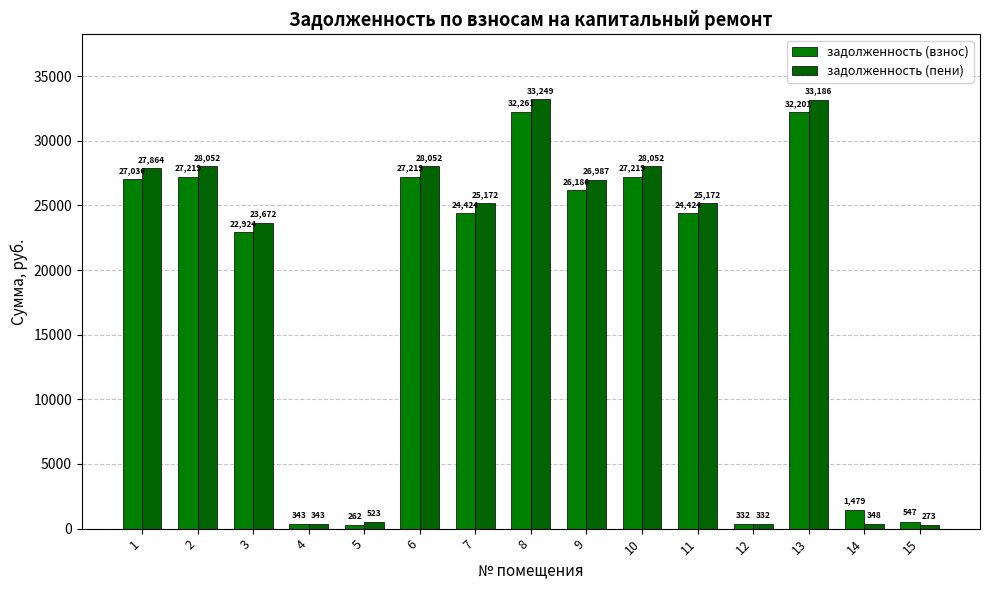

Is the value of задолженность (взнос) at 6 greater than the value of задолженность (пени) at 13?

No